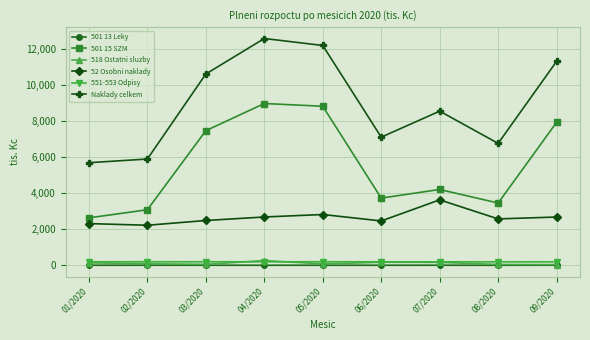

Which series has the widest spread of values?

Naklady celkem